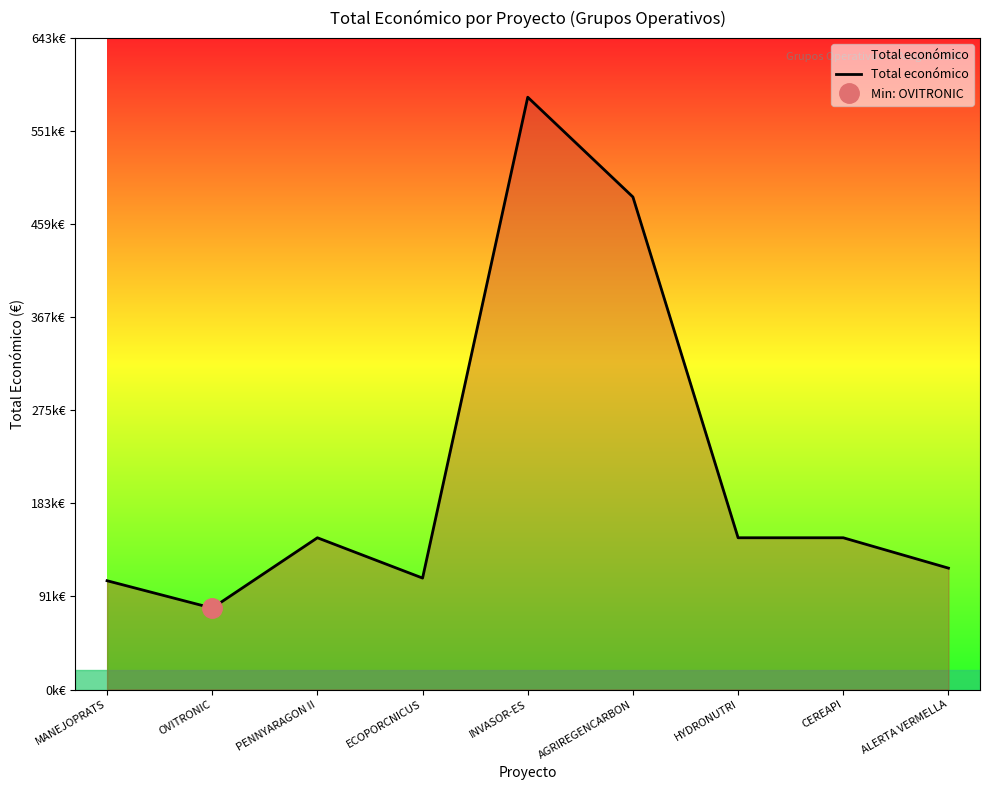

What is the label of the 5th point from the right?

INVASOR-ES